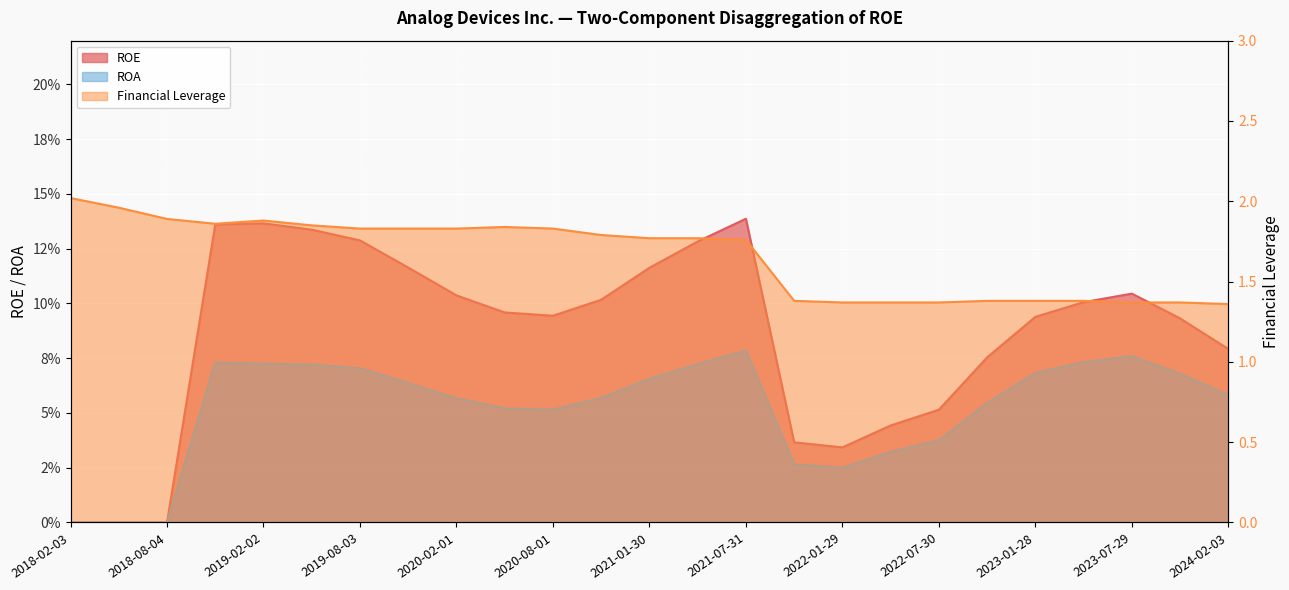

What is the difference between the maximum and second lowest values in the ROA series?

0.1